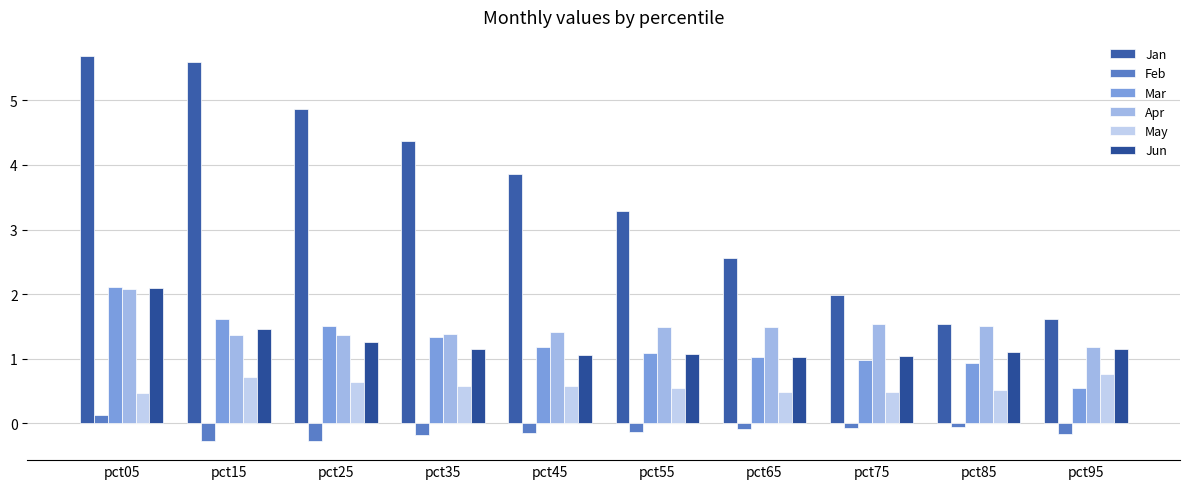

Which label corresponds to the largest value in the chart?

pct05